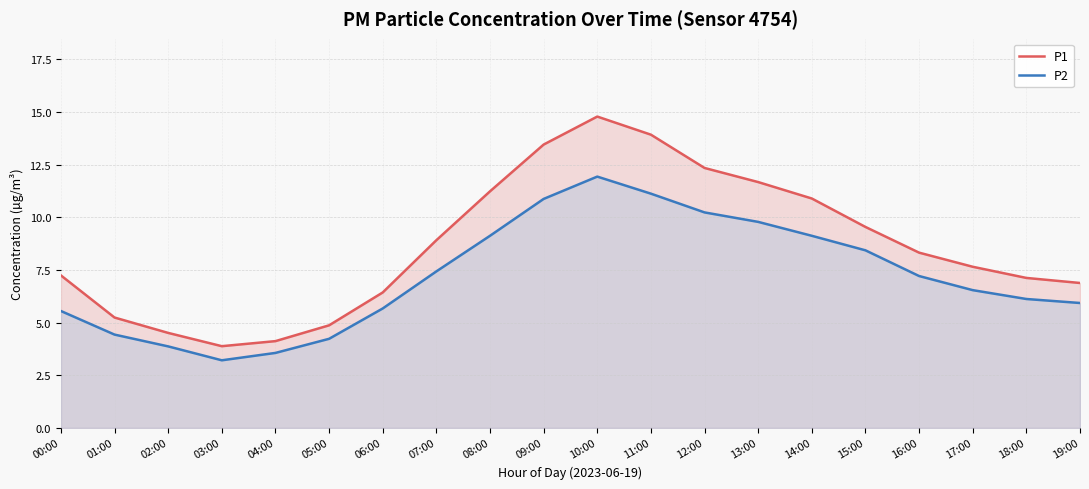

Which category has the lowest value in the P2 series?

03:00